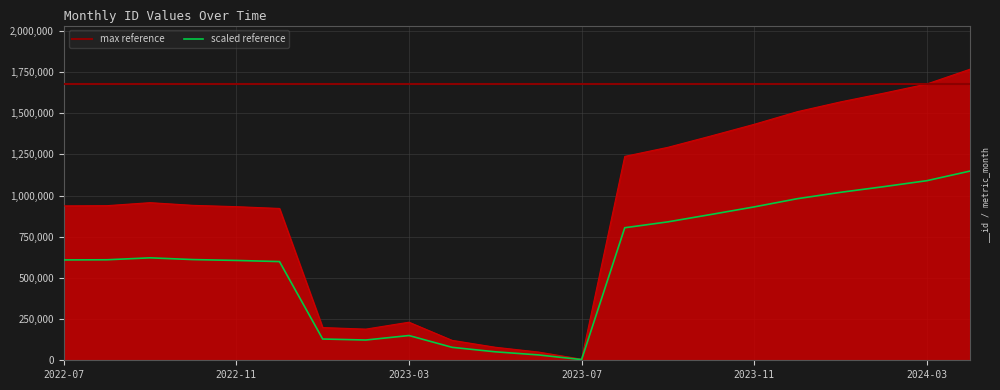

Rank the categories by value from highest to lowest.

2024-04, 2024-03, 2024-02, 2024-01, 2023-12, 2023-11, 2023-10, 2023-09, 2023-08, 2022-09, 2022-10, 2022-08, 2022-07, 2022-11, 2022-12, 2023-03, 2023-01, 2023-02, 2023-04, 2023-05, 2023-06, 2023-07